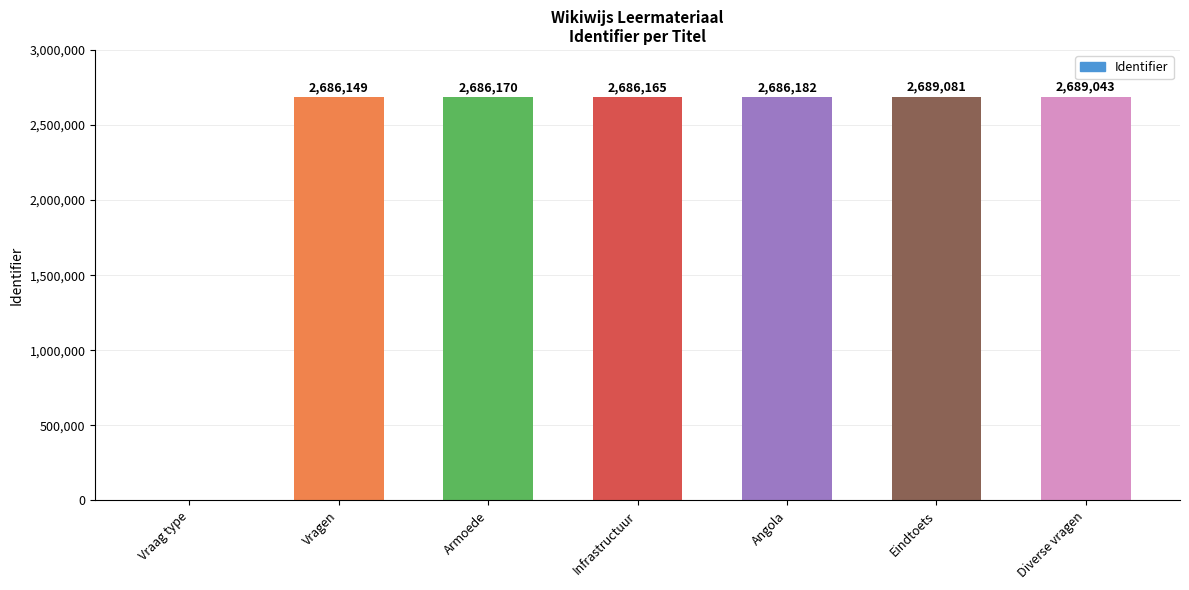

What is the sum of the values at Vragen and Infrastructuur?

5372314